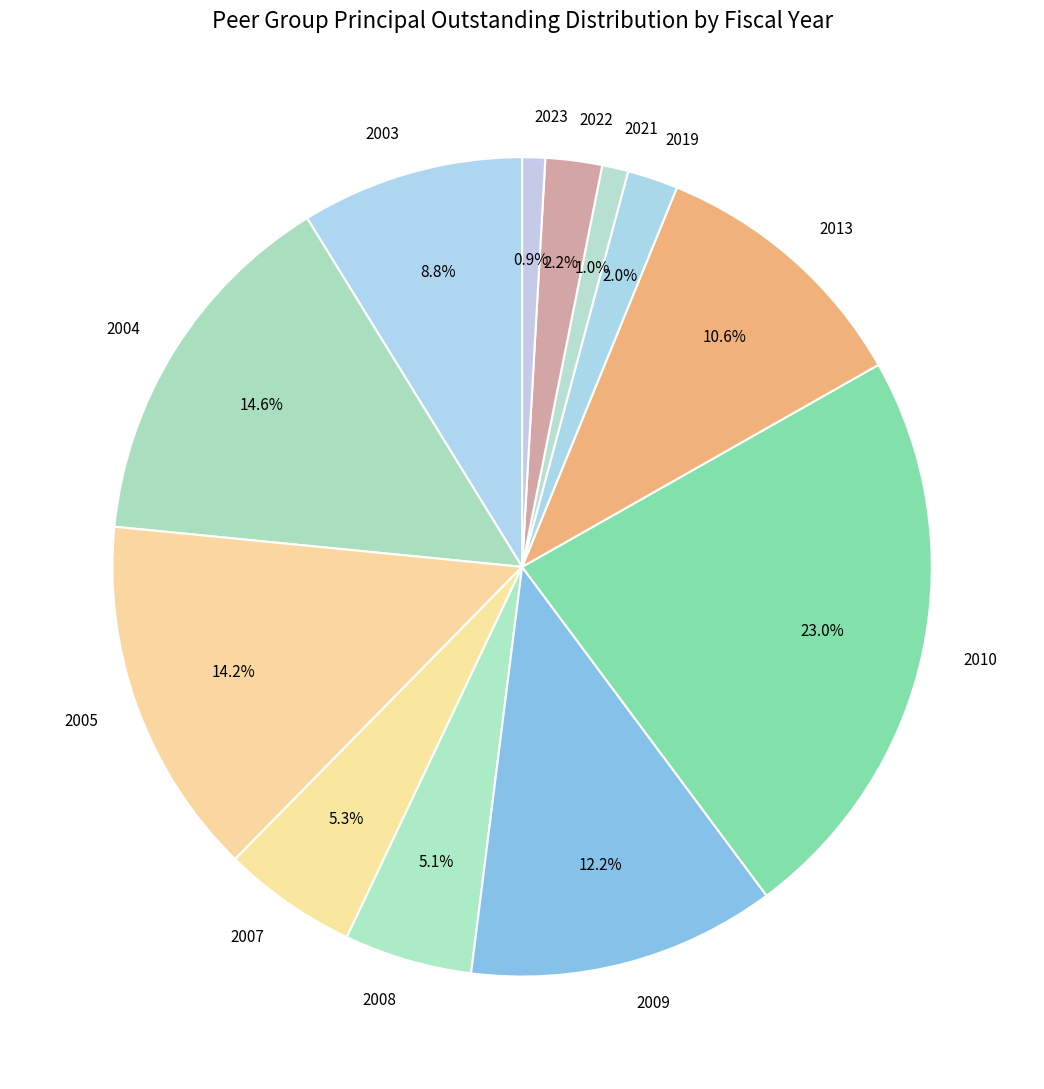

Is it true that 2004 is 15% of the pie?

True